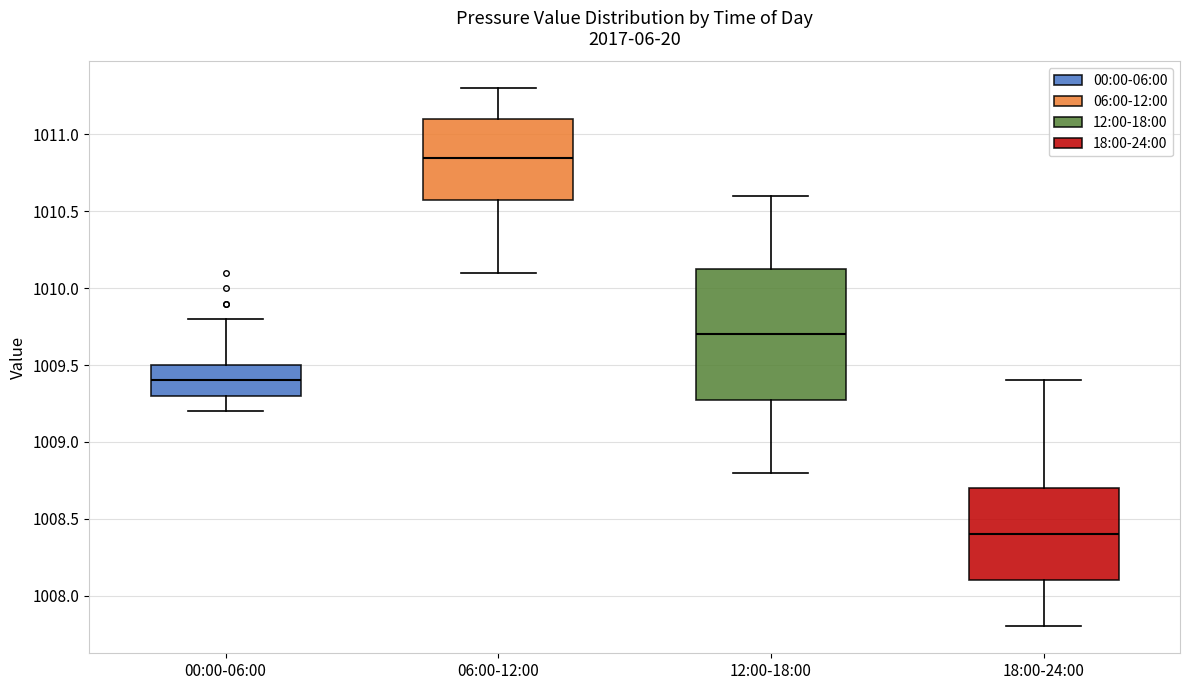

Reading left to right, transcribe this box plot: for each box, give where its median line is, the range the box spans, and where its two whiskers end, as read against the y-axis. The values are not printed on the chart, so give them approximately, as read against the axis.

00:00-06:00: median 1009.40, box 1009.30 to 1009.50, whiskers 1009.20 to 1009.80
06:00-12:00: median 1010.85, box 1010.60 to 1011.10, whiskers 1010.10 to 1011.30
12:00-18:00: median 1009.70, box 1009.30 to 1010.15, whiskers 1008.80 to 1010.60
18:00-24:00: median 1008.40, box 1008.10 to 1008.70, whiskers 1007.80 to 1009.40